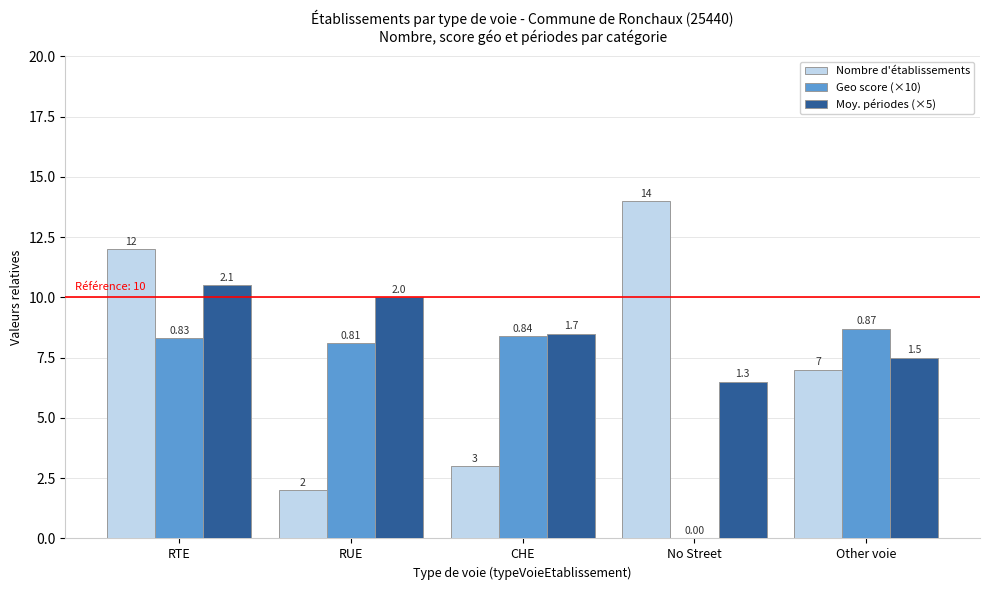

Reading left to right, list all the values displayed in this chart.

Nombre d'établissements: RTE=12.0	RUE=2.0	CHE=3.0	No Street=14.0	Other voie=7.0
Geo score (×10): RTE=8.3	RUE=8.1	CHE=8.4	No Street=0.0	Other voie=8.7
Moy. périodes (×5): RTE=10.5	RUE=10.0	CHE=8.5	No Street=6.5	Other voie=7.5